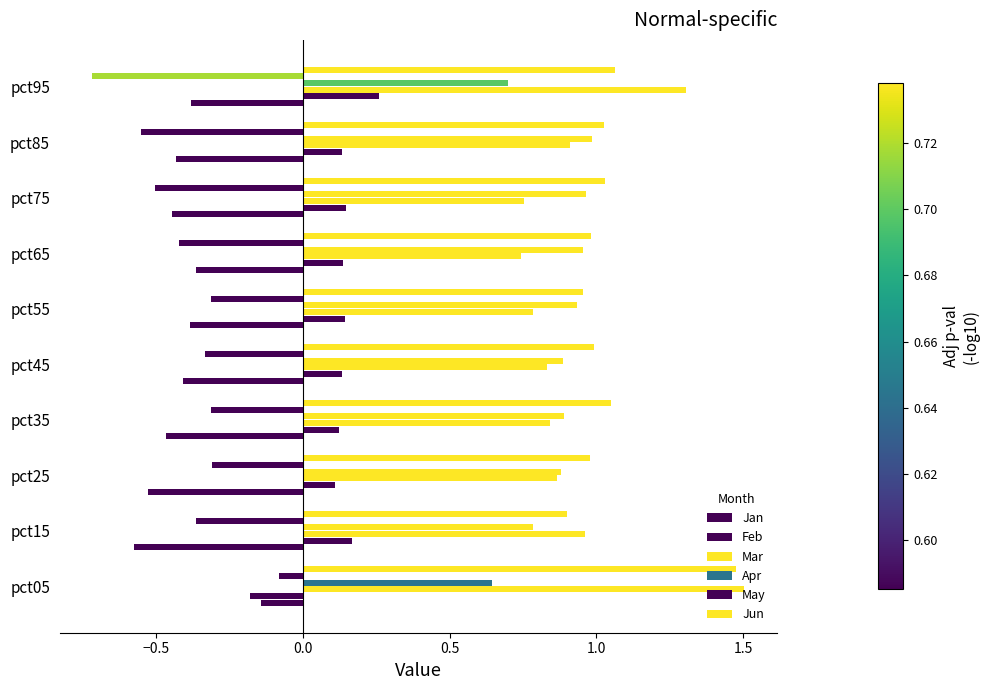

Count the number of data series in this chart.

6